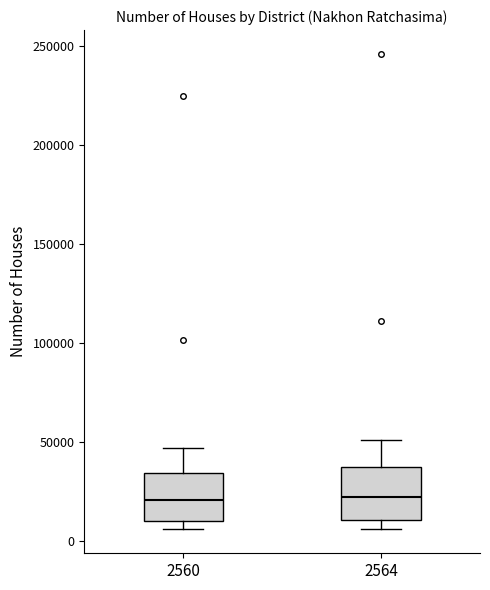

Reading left to right, read every box against the y-axis: the position of its median line, the range the box covers, and the ends of its whiskers. The values are not printed on the chart, so give them approximately, as read against the axis.

2560: median 20000, box 10000 to 35000, whiskers 5000 to 45000
2564: median 20000, box 10000 to 35000, whiskers 5000 to 50000